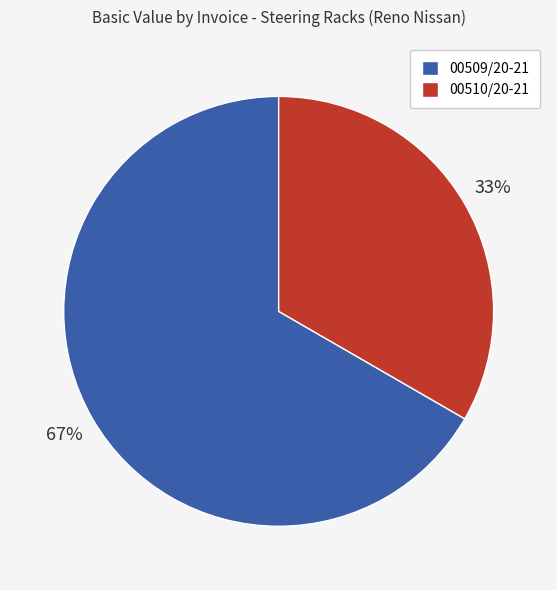

What percentage is the 00509/20-21 slice, to the nearest percent?

67%